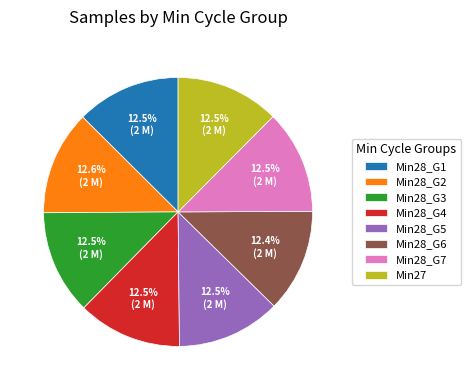

Does any single category account for the majority?

No